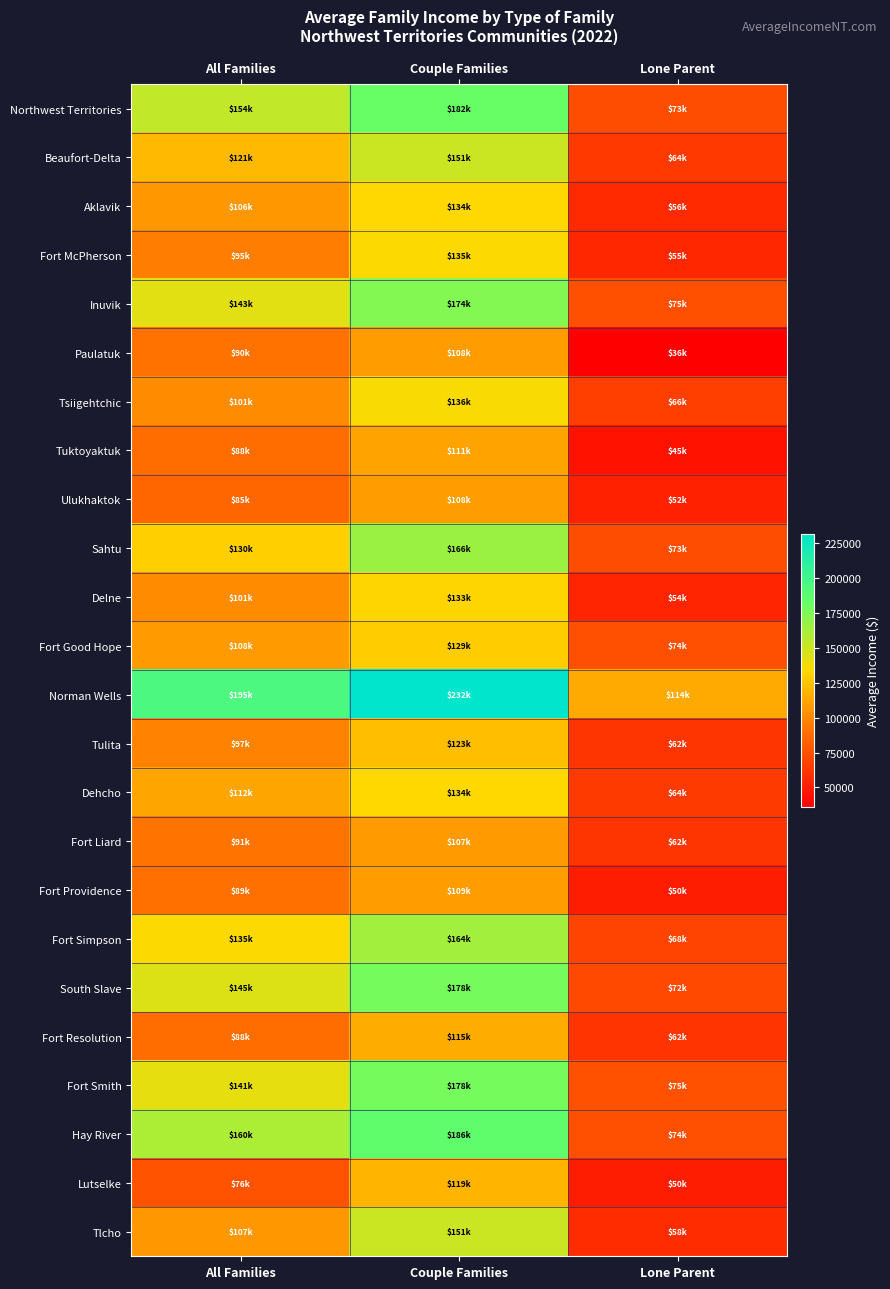

At how many categories does at least one series exceed 128227?

2